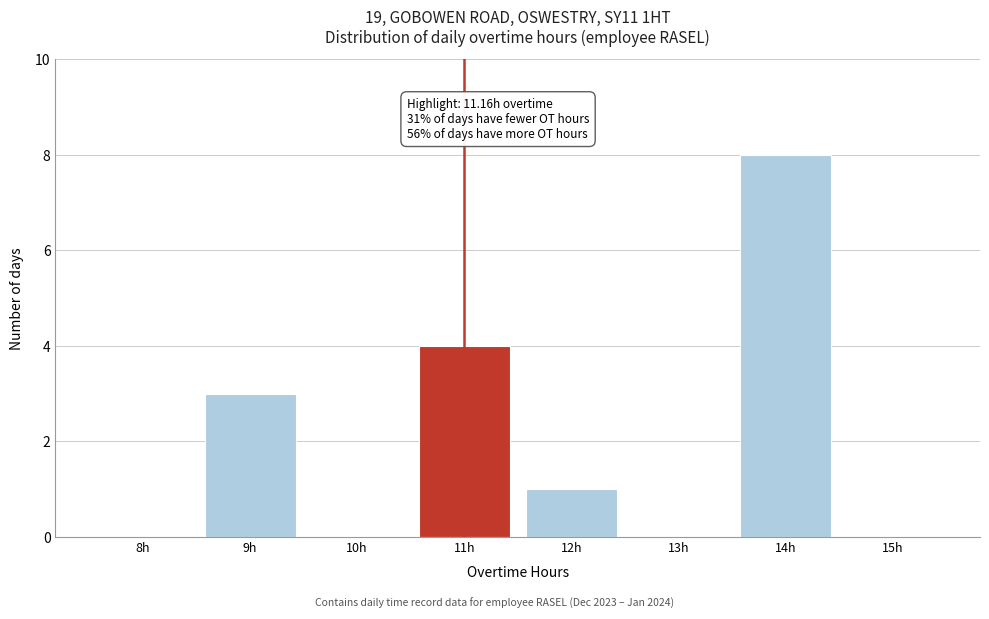

Reading left to right, what are all the values shown in this chart?

8h=0	9h=3	10h=0	11h=4	12h=1	13h=0	14h=8	15h=0